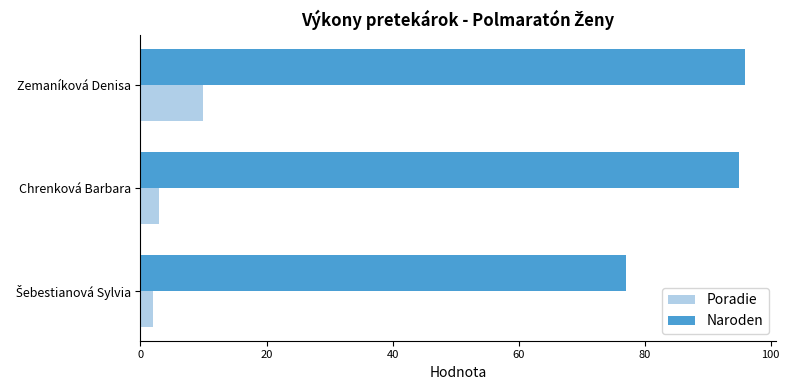

What are all the series names shown in the legend?

Poradie, Naroden